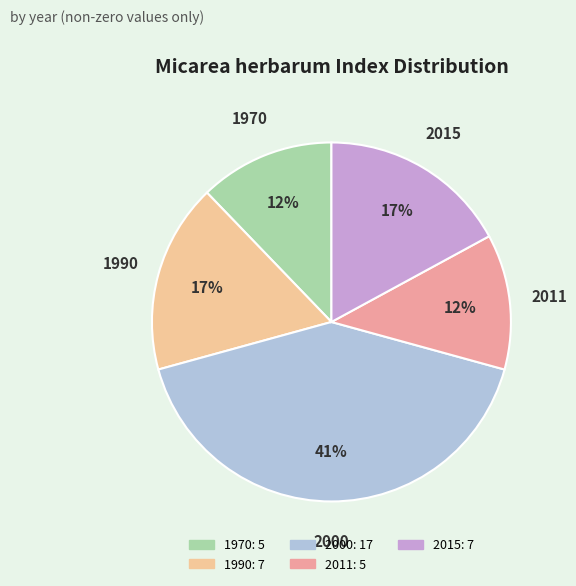

Count the number of slices in the pie.

5